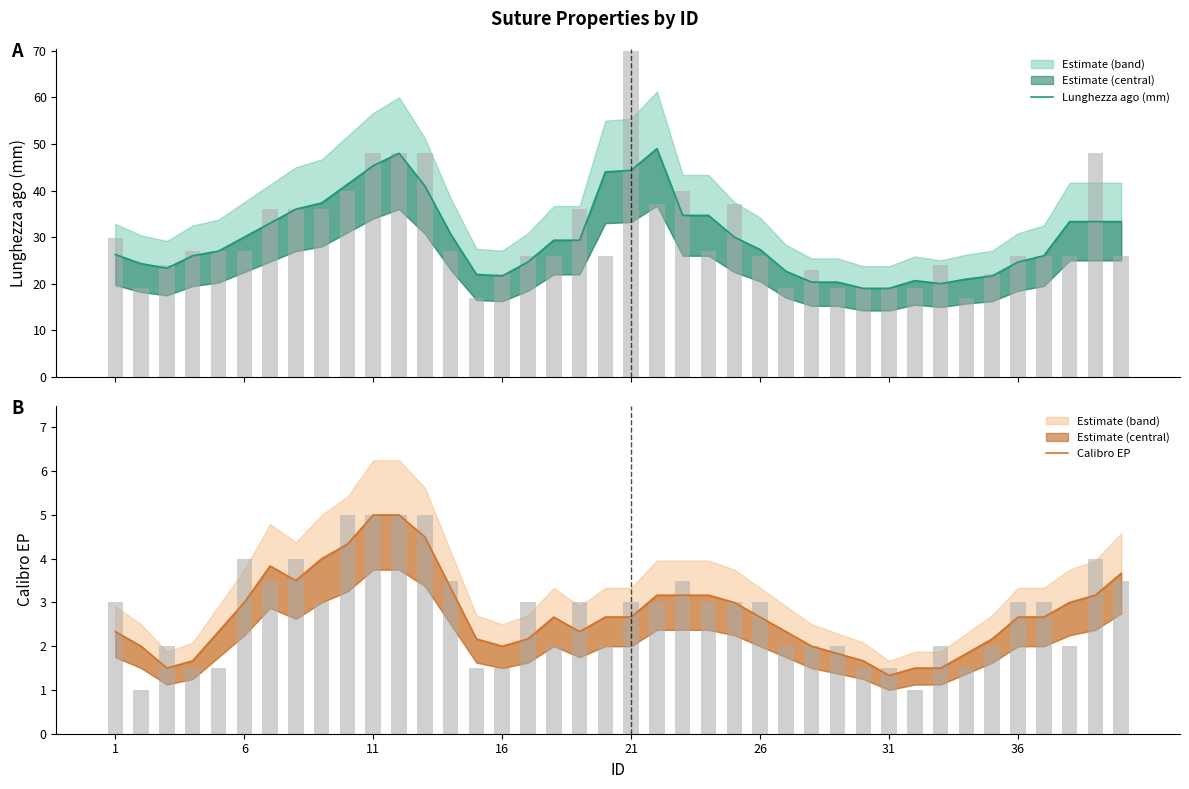

At 12, list the series in order from largest to smallest.

Lunghezza ago (mm), Calibro EP